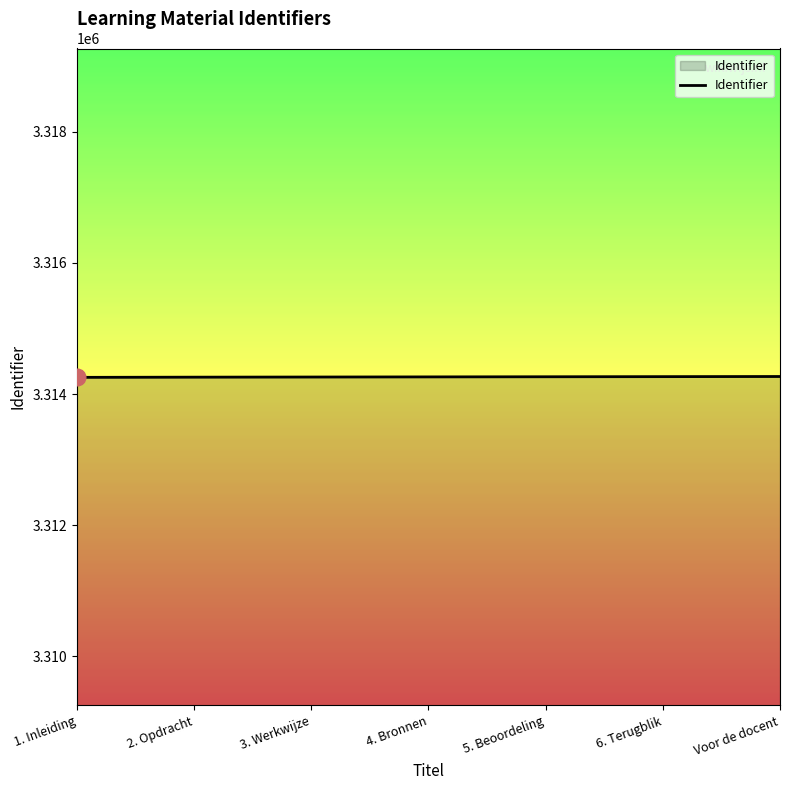

What is the average value?

3314261